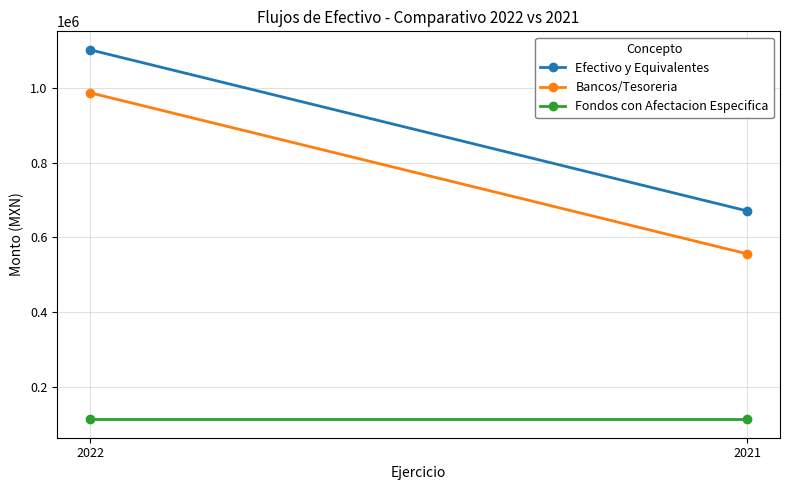

What is the value of the Fondos con Afectacion Especifica point at the 2nd from the left?

114689.1